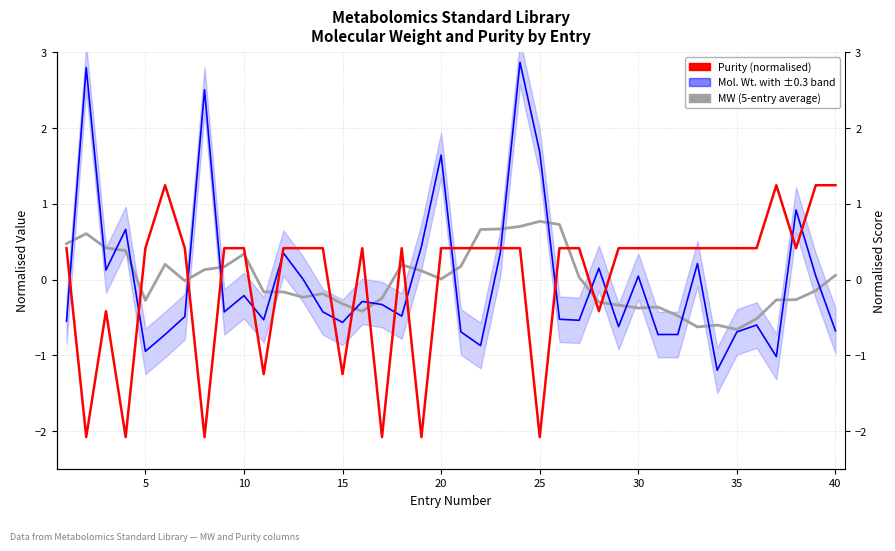

Reading right to left, transcribe all the data shown in this chart.

MW (5-entry average): 0.1	-0.1	-0.3	-0.3	-0.5	-0.7	-0.6	-0.6	-0.5	-0.4	-0.4	-0.3	-0.3	0.0	0.7	0.8	0.7	0.7	0.7	0.2	0.0	0.1	0.2	-0.2	-0.4	-0.3	-0.2	-0.2	-0.2	-0.2	0.3	0.2	0.1	-0.0	0.2	-0.3	0.4	0.4	0.6	0.5
Molecular Weight (normalised): -0.7	0.0	0.9	-1.0	-0.6	-0.7	-1.2	0.2	-0.7	-0.7	0.0	-0.6	0.2	-0.5	-0.5	1.7	2.9	0.4	-0.9	-0.7	1.6	0.4	-0.5	-0.3	-0.3	-0.6	-0.4	0.0	0.4	-0.5	-0.2	-0.4	2.5	-0.5	-0.7	-0.9	0.7	0.1	2.8	-0.5
Purity (normalised): 1.2	1.2	0.4	1.2	0.4	0.4	0.4	0.4	0.4	0.4	0.4	0.4	-0.4	0.4	0.4	-2.1	0.4	0.4	0.4	0.4	0.4	-2.1	0.4	-2.1	0.4	-1.2	0.4	0.4	0.4	-1.2	0.4	0.4	-2.1	0.4	1.2	0.4	-2.1	-0.4	-2.1	0.4